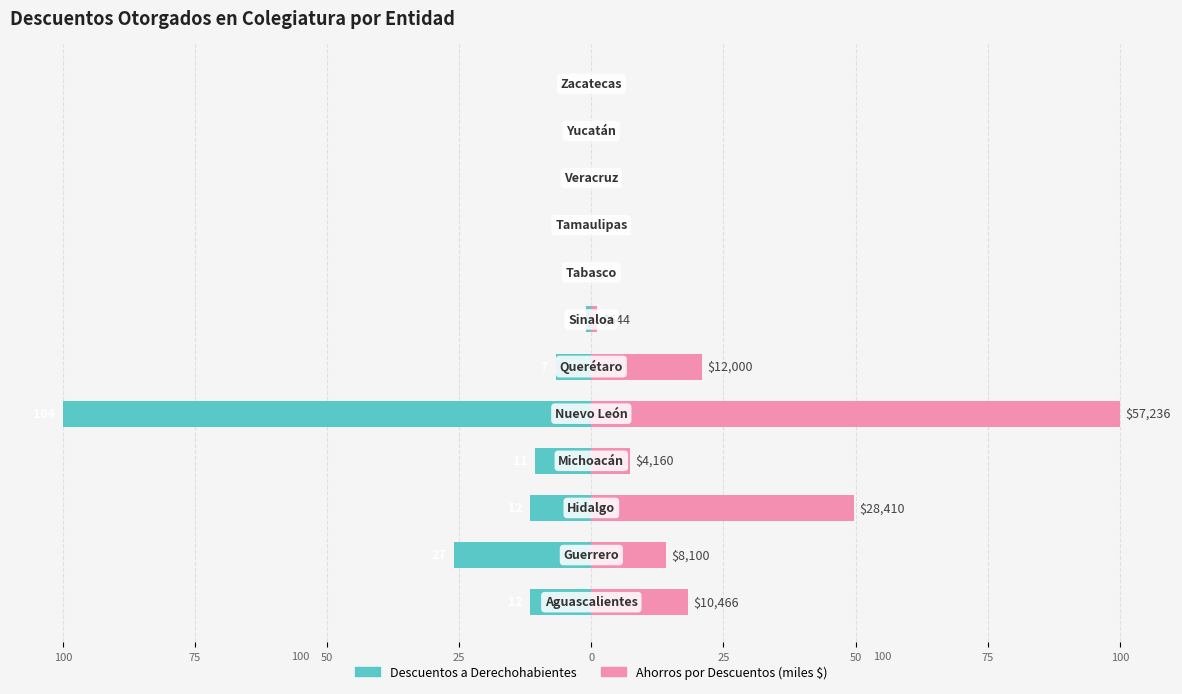

How many bars are there in each group?

2